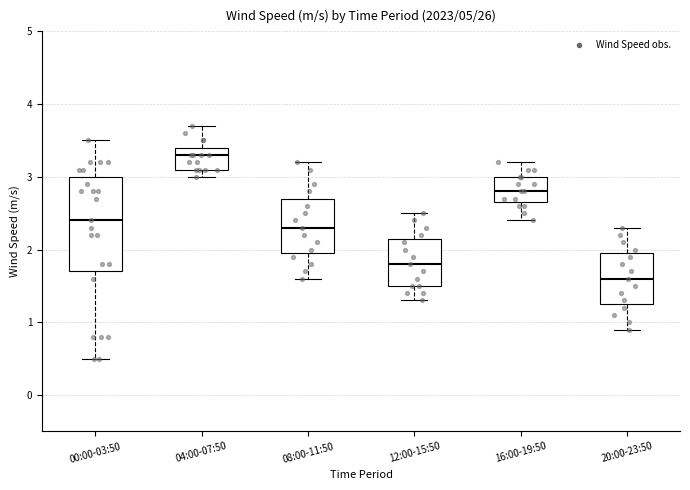

Where does the median line of the box for 08:00-11:50 sit on the y-axis? The values are not printed on the chart, so give them approximately, as read against the axis.

2.3